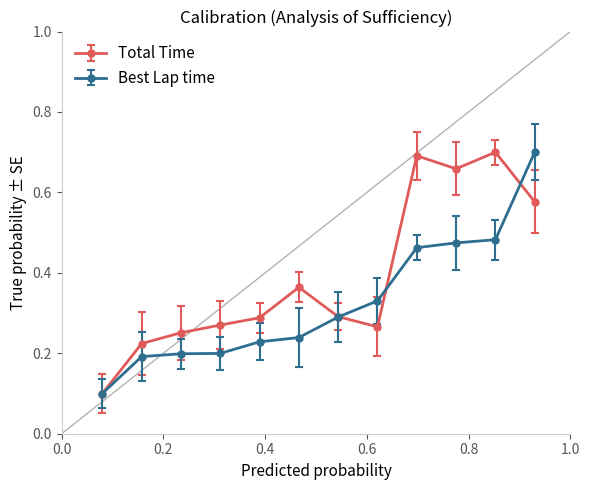

True or false: Total Time has more than 2 interior local peaks.

True